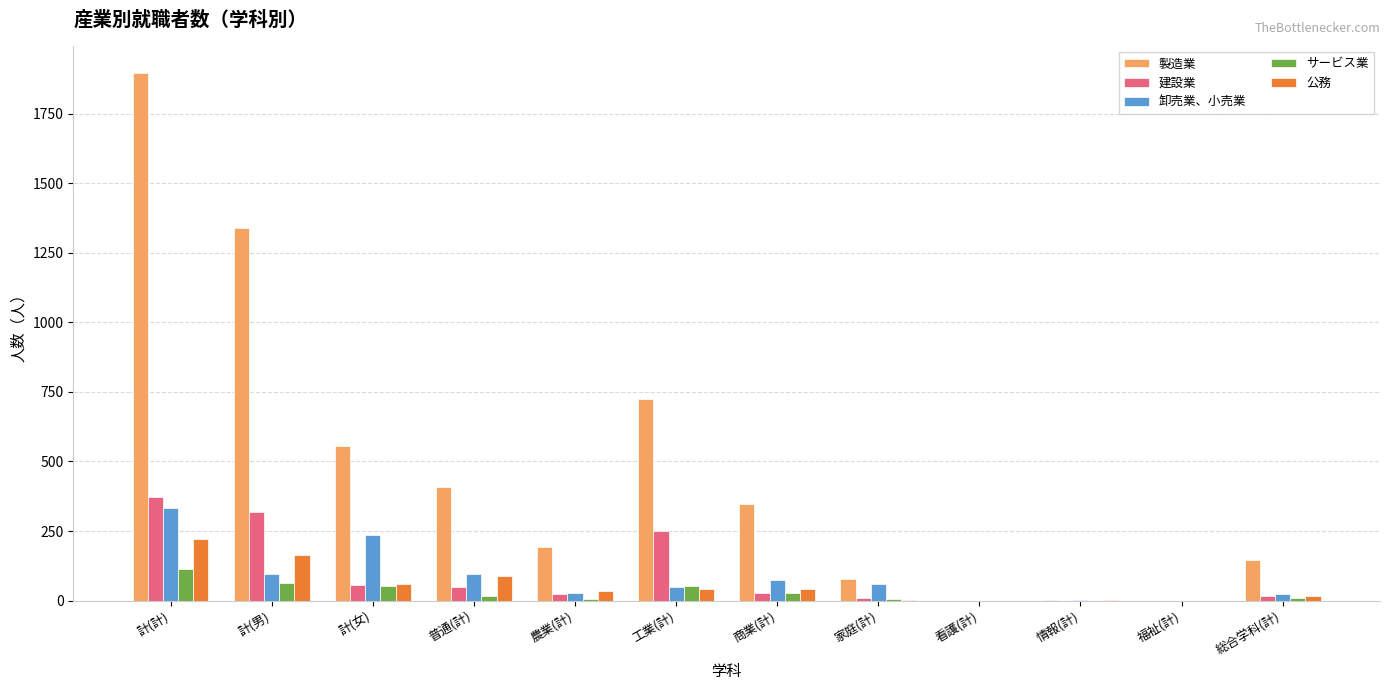

Which series has the largest total across all categories?

製造業